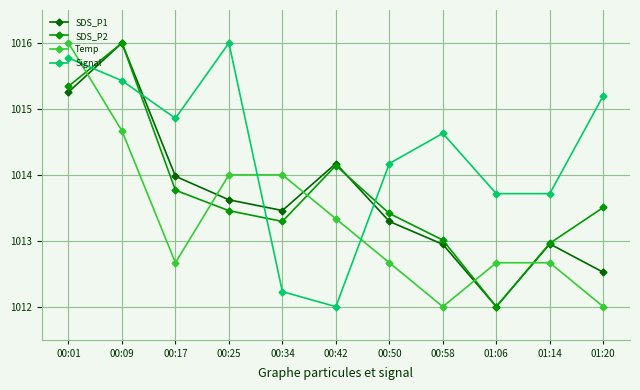

Does the chart have visible grid lines?

Yes